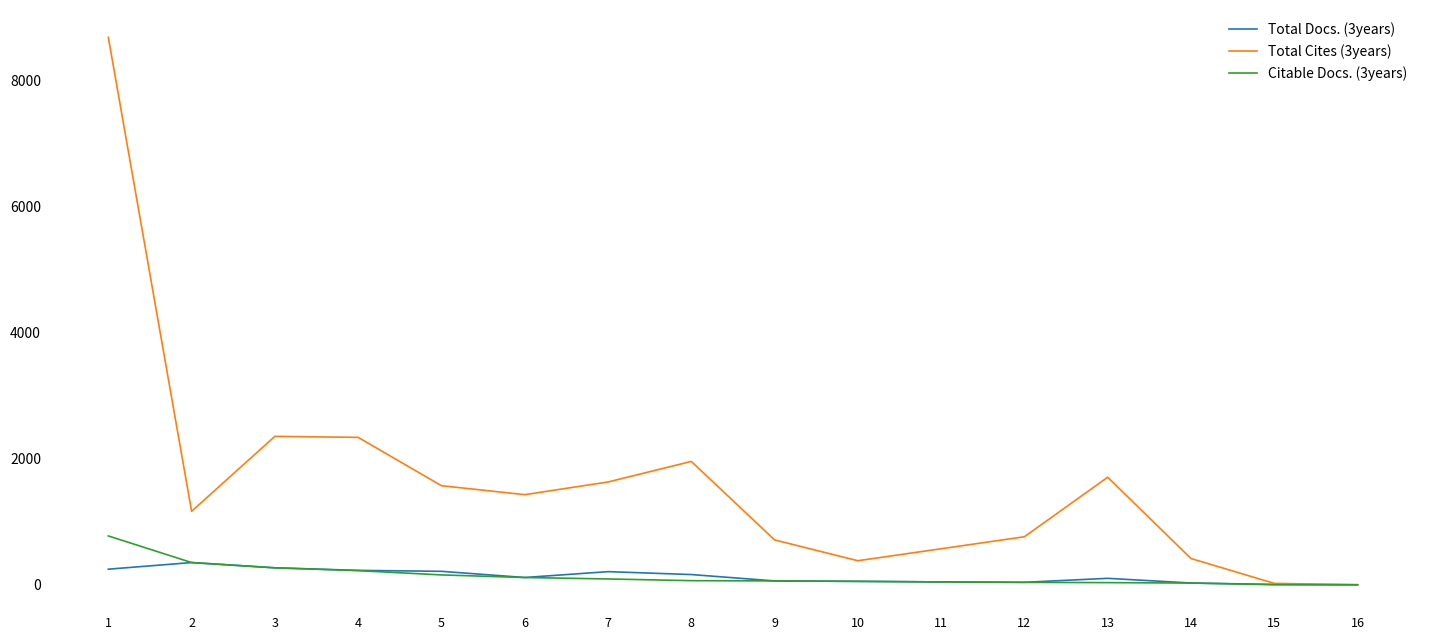

Rank the series by their maximum value, from highest to lowest.

Total Cites (3years), Citable Docs. (3years), Total Docs. (3years)